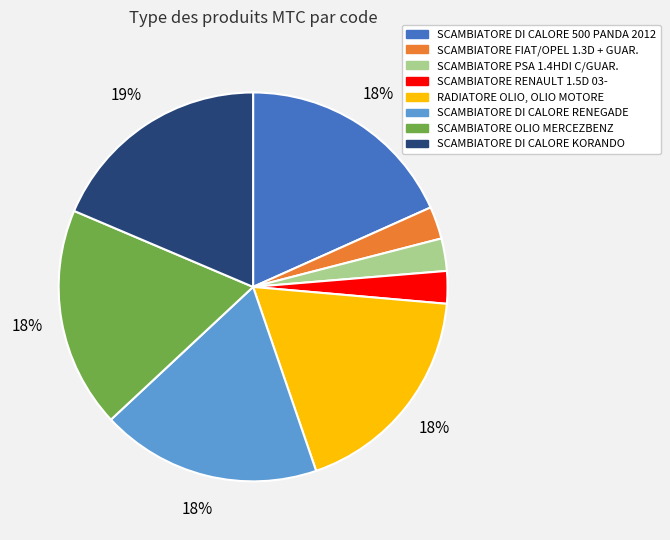

To the nearest percent, what percentage of the pie is SCAMBIATORE FIAT/OPEL 1.3D + GUAR.?

3%